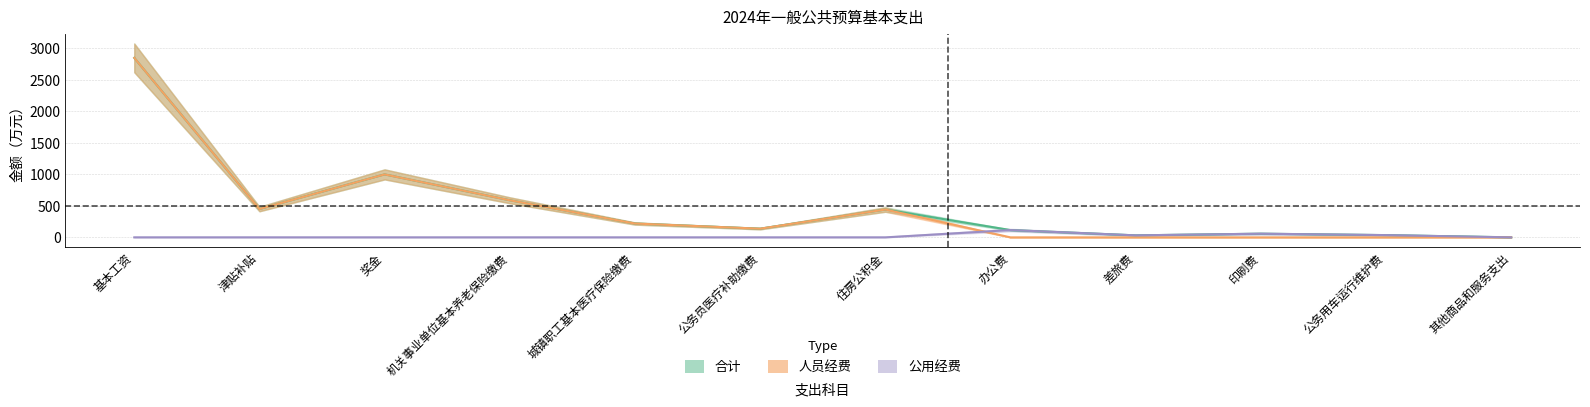

What is the sum of all 人员经费 values?

5685.8